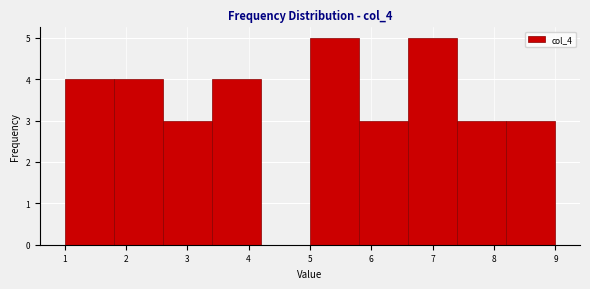

Reading left to right, list every bar in this chart as the range it spans on the x-axis followed by its height. The values are not printed on the chart, so give them approximately, as read against the axis.

1.0 to 1.8: 4
1.8 to 2.6: 4
2.6 to 3.4: 3
3.4 to 4.2: 4
4.2 to 5.0: 0
5.0 to 5.8: 5
5.8 to 6.6: 3
6.6 to 7.4: 5
7.4 to 8.2: 3
8.2 to 9.0: 3